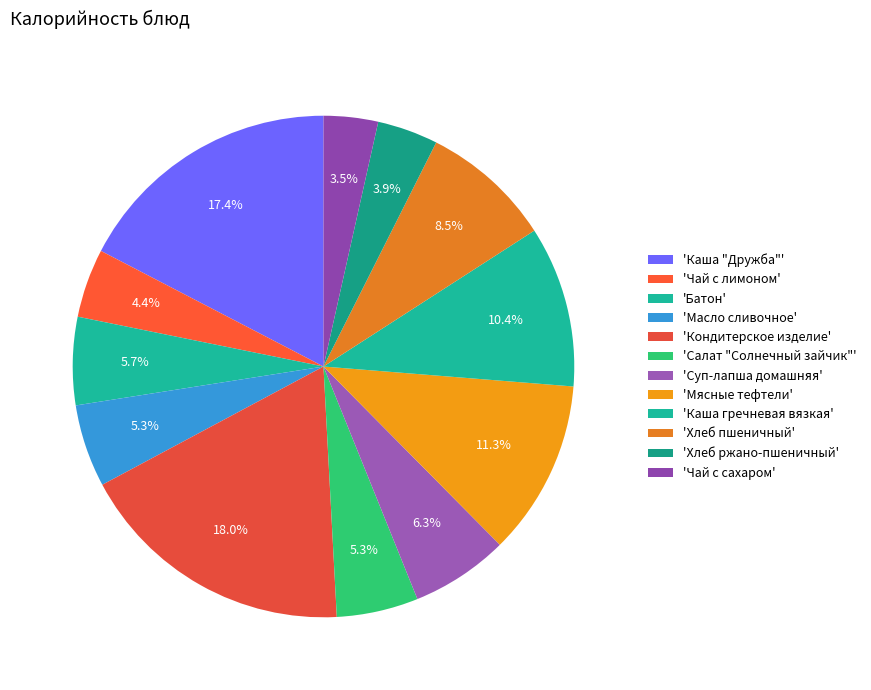

How many segments does this pie chart have?

12